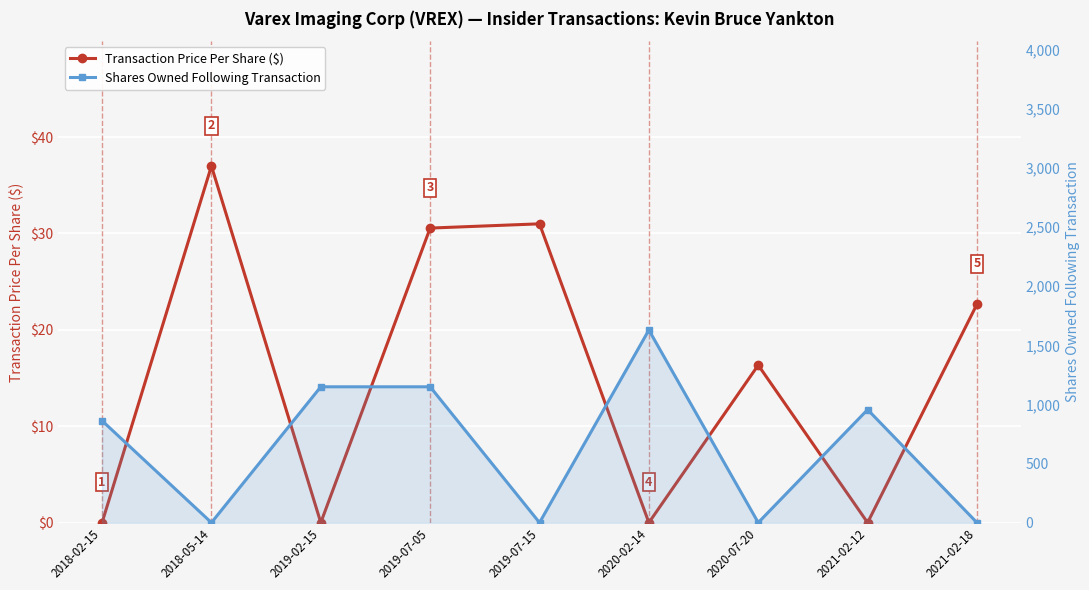

How many interior local valleys does the Transaction Price Per Share ($) series have?

3